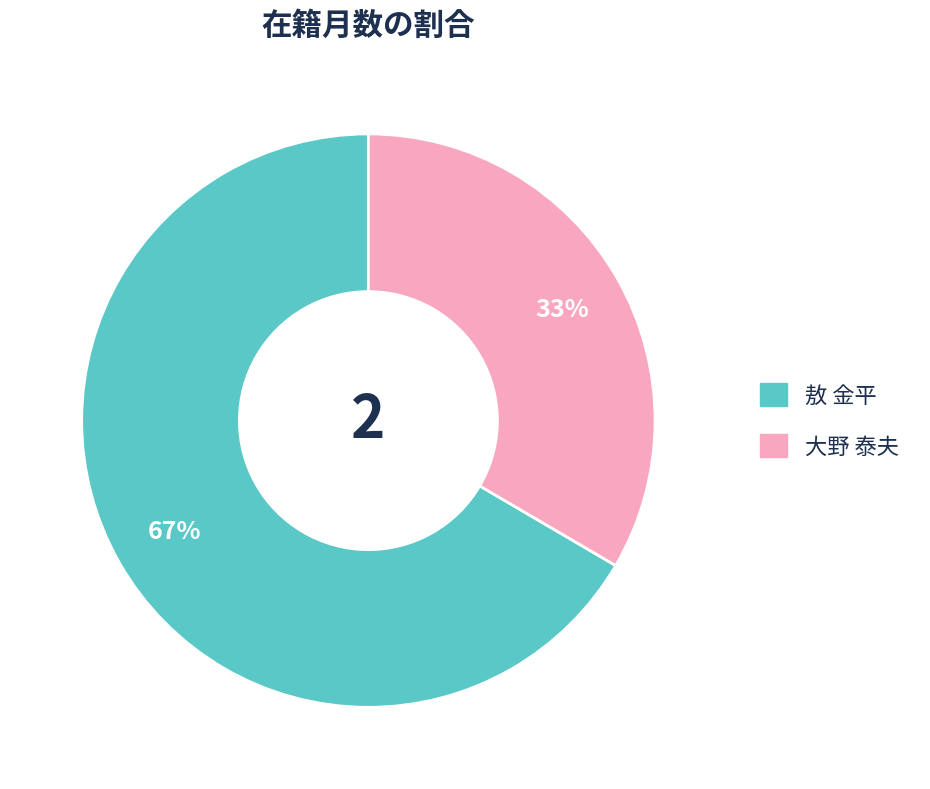

To the nearest percent, what is the combined percentage of 大野 泰夫 and 敖 金平?

100%